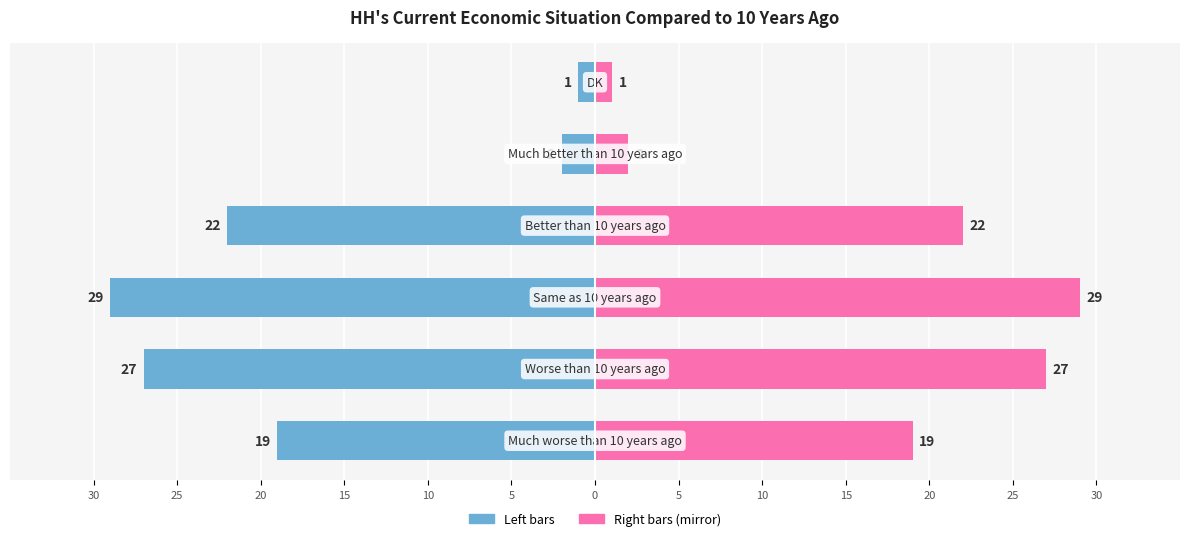

How many bars are there in total?

12